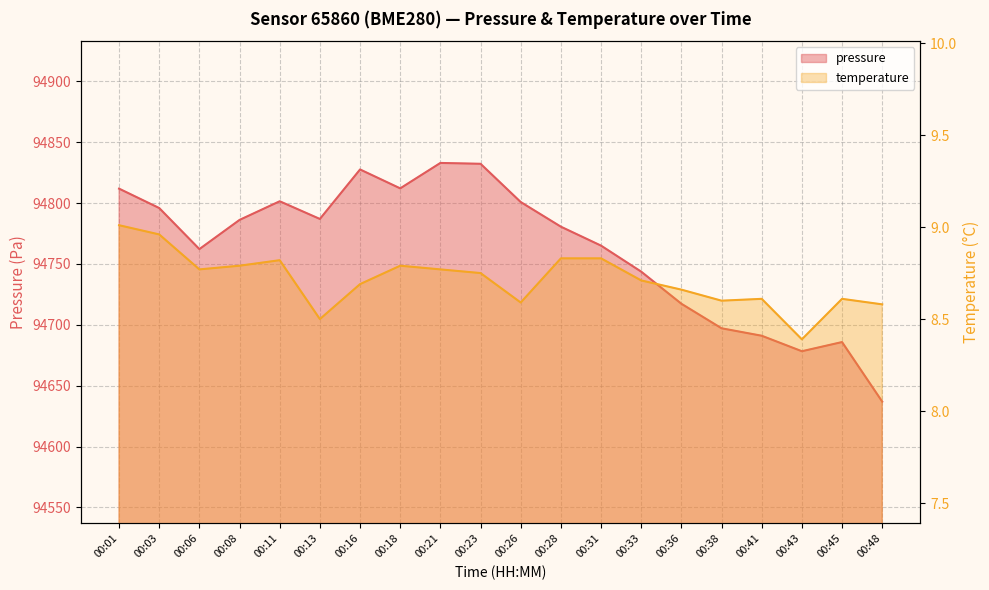

Is the value of temperature at 00:11 greater than the value of pressure at 00:16?

No